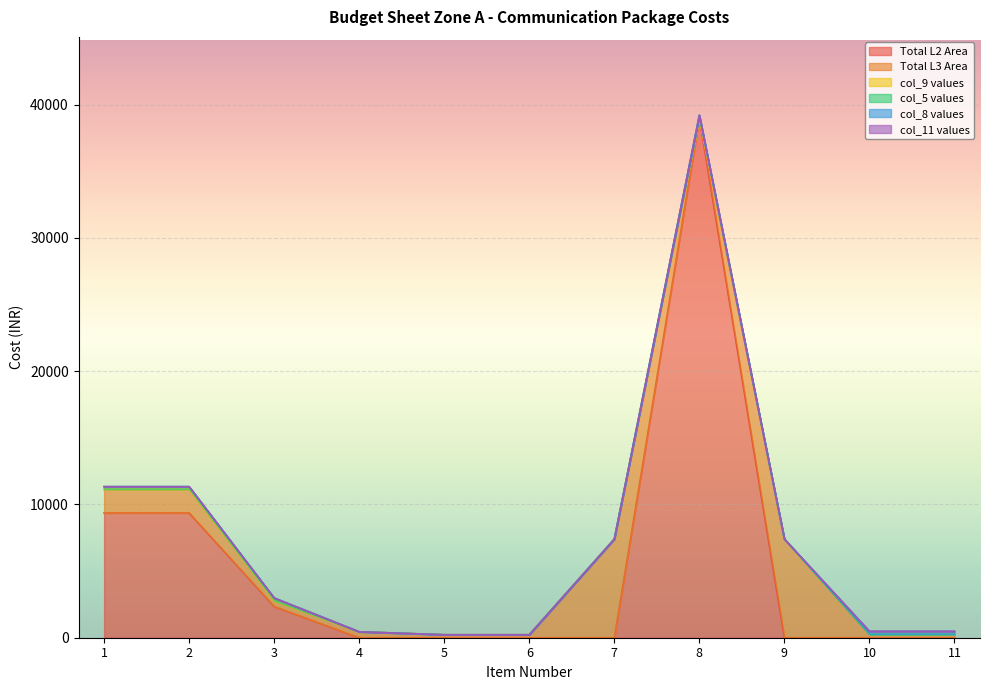

What is the approximate value of col_9 values at 11, to the nearest 5?

35